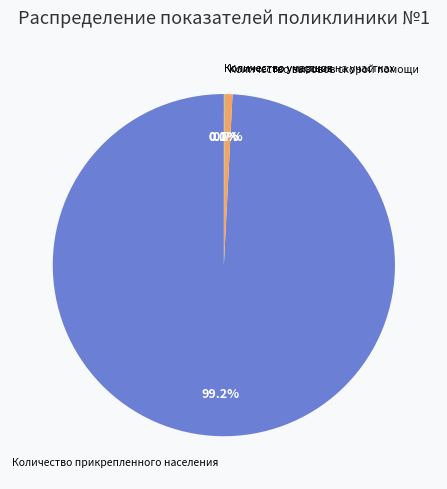

Does any single category account for the majority?

Yes